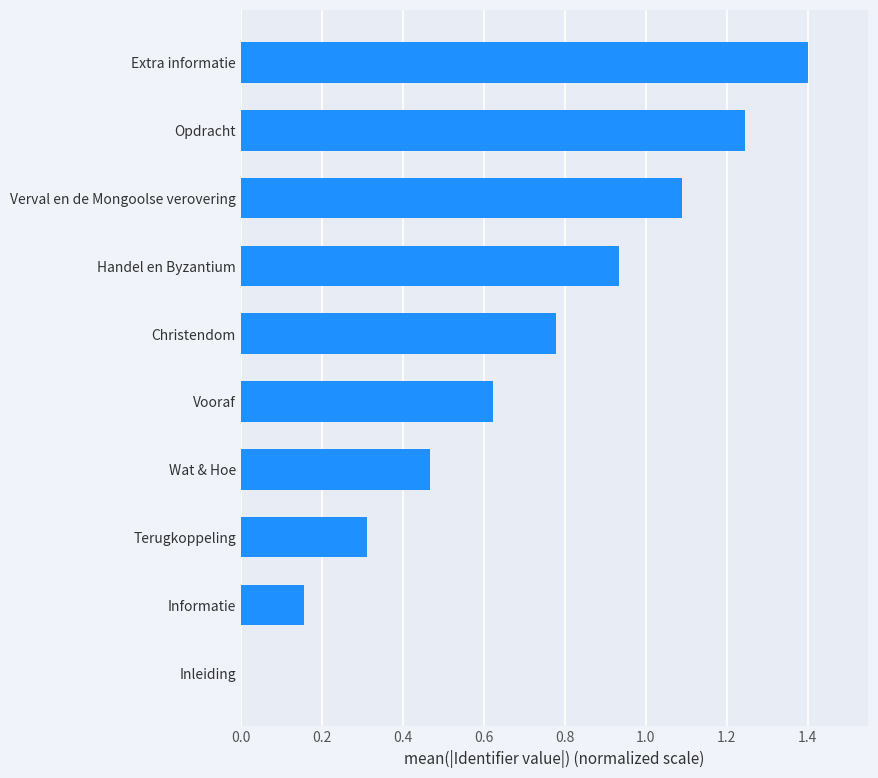

What is the sum of the values at Wat & Hoe and Opdracht?

1.7